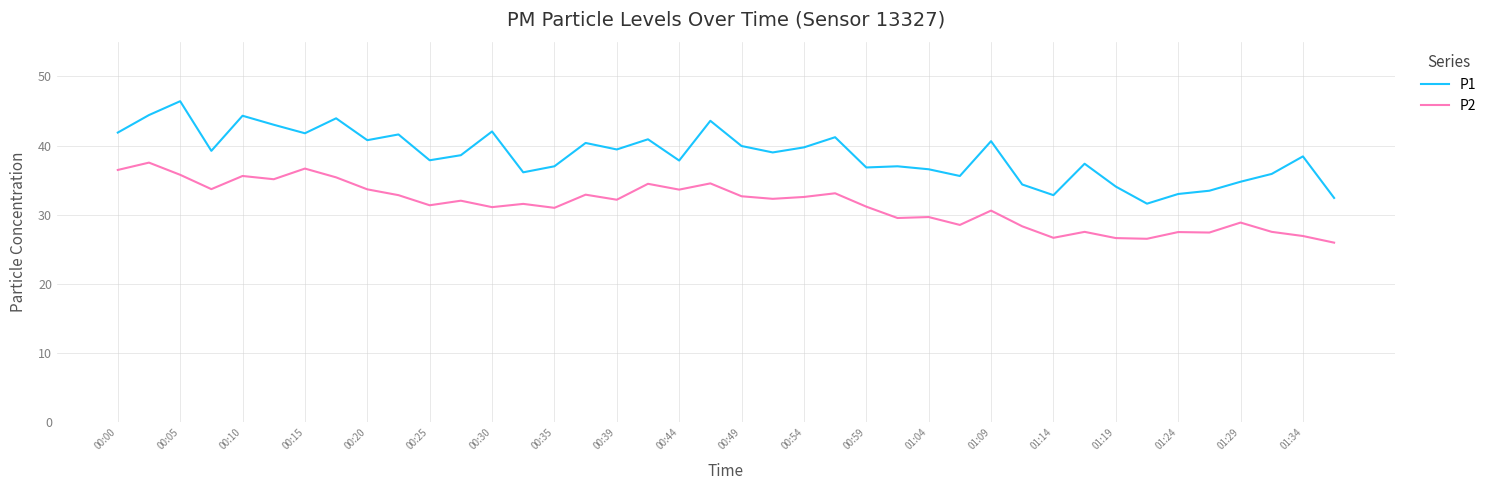

True or false: P1 has more than 2 points higher than both neighbors.

True